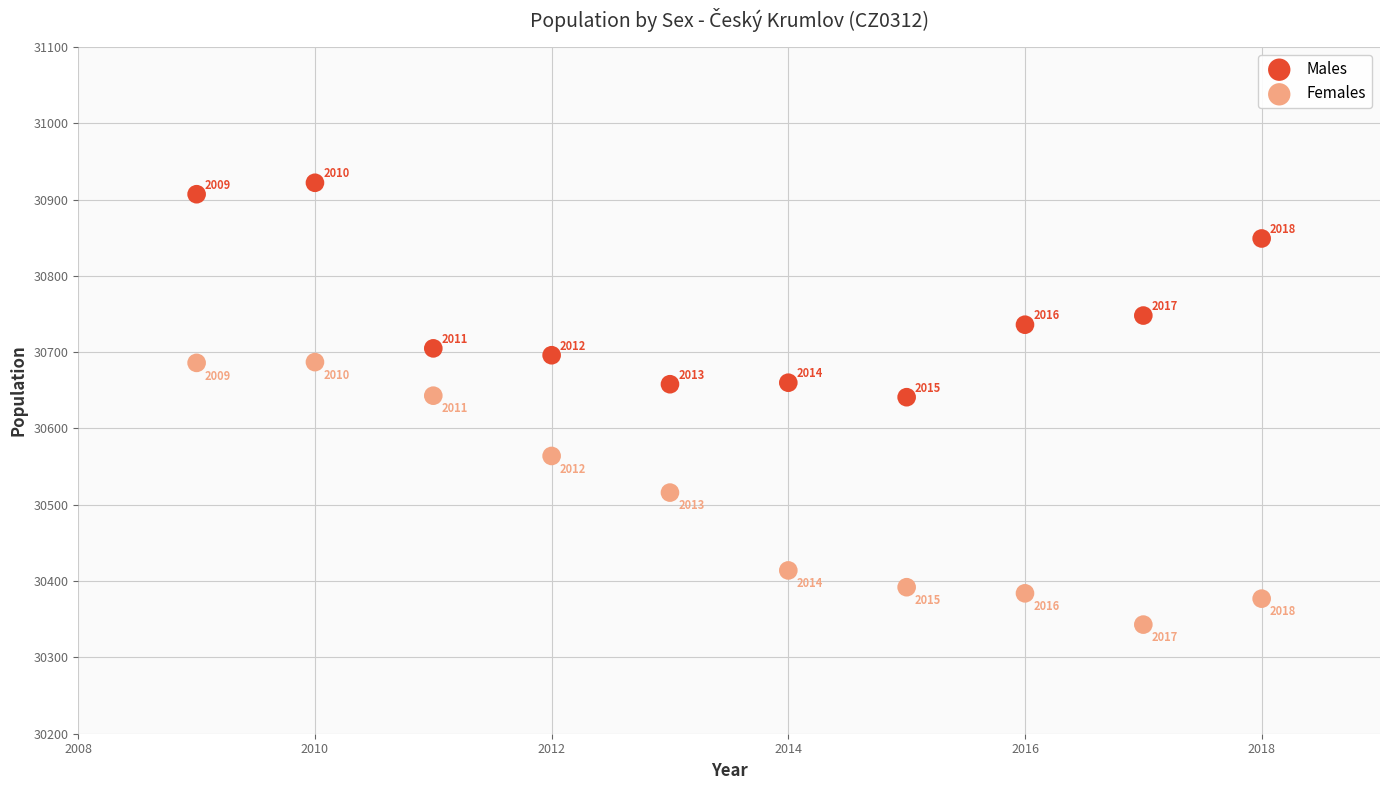

What is the X range (max minus min) for the scatter plot?

9